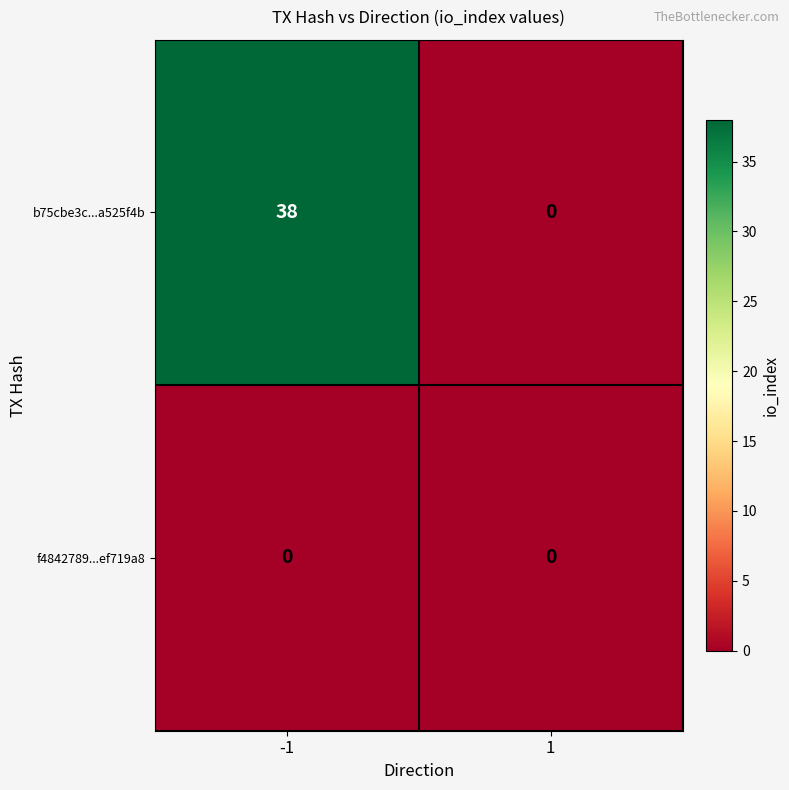

What is the maximum value shown in the chart?

38